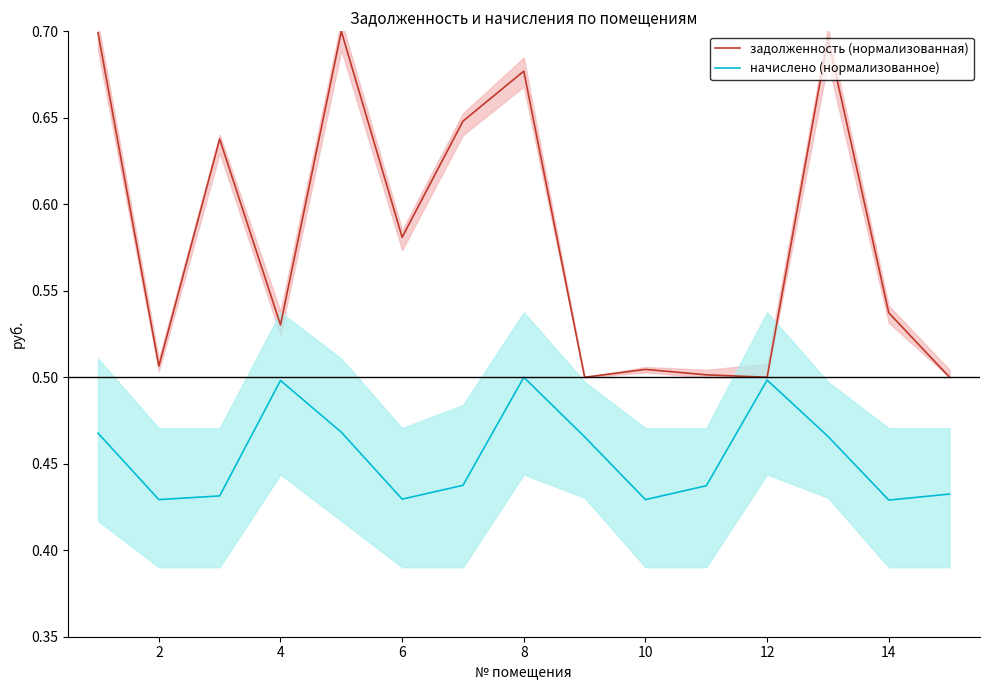

What is the average value of the начислено (нормализованное) series?

0.5